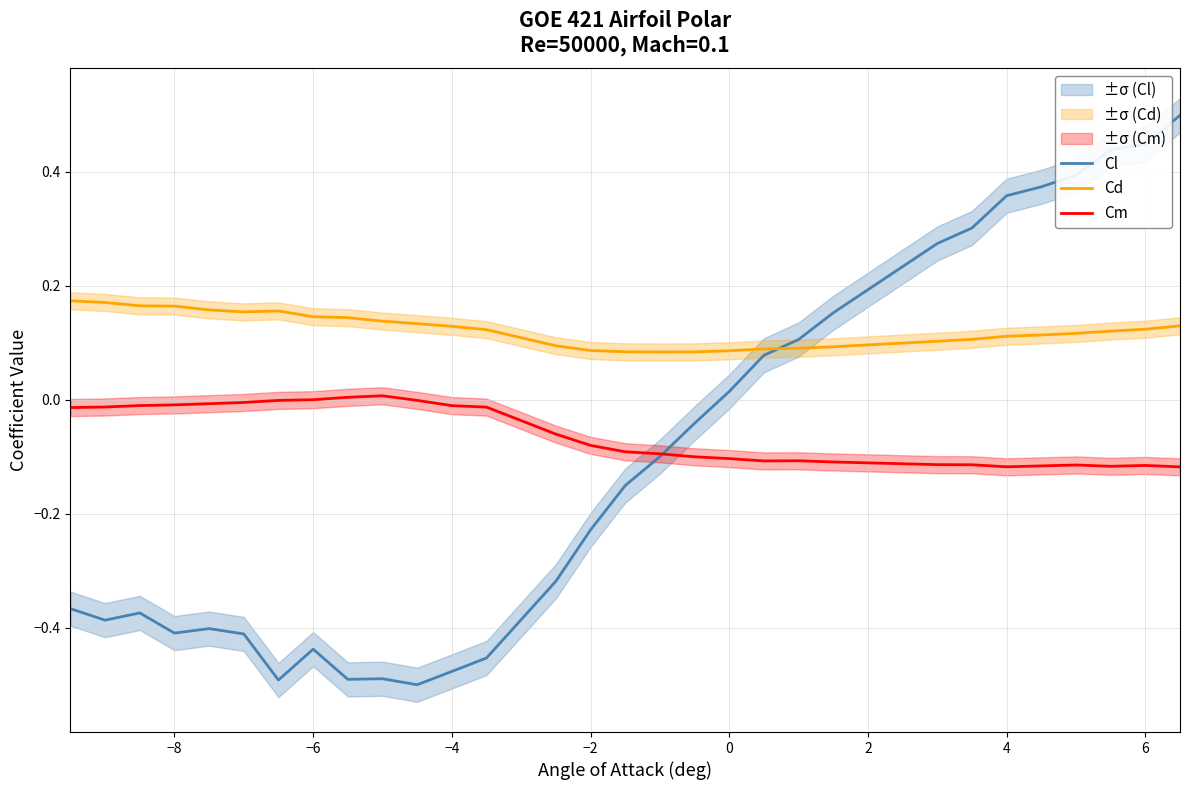

Reading right to left, what are all the values shown in this chart?

Cl: 0.5	0.4	0.4	0.4	0.4	0.4	0.3	0.3	0.2	0.1	0.1	0.0	-0.0	-0.1	-0.2	-0.2	-0.3	-0.5	-0.5	-0.5	-0.5	-0.5	-0.4	-0.5	-0.4	-0.4	-0.4	-0.4	-0.4	-0.4
Cd: 0.1	0.1	0.1	0.1	0.1	0.1	0.1	0.1	0.1	0.1	0.1	0.1	0.1	0.1	0.1	0.1	0.1	0.1	0.1	0.1	0.1	0.1	0.1	0.2	0.2	0.2	0.2	0.2	0.2	0.2
Cm: -0.1	-0.1	-0.1	-0.1	-0.1	-0.1	-0.1	-0.1	-0.1	-0.1	-0.1	-0.1	-0.1	-0.1	-0.1	-0.1	-0.1	-0.0	-0.0	-0.0	0.0	0.0	0.0	-0.0	-0.0	-0.0	-0.0	-0.0	-0.0	-0.0